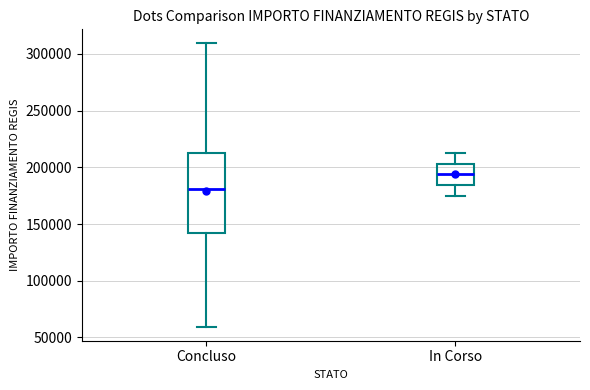

Which box's median line is the lowest?

Concluso